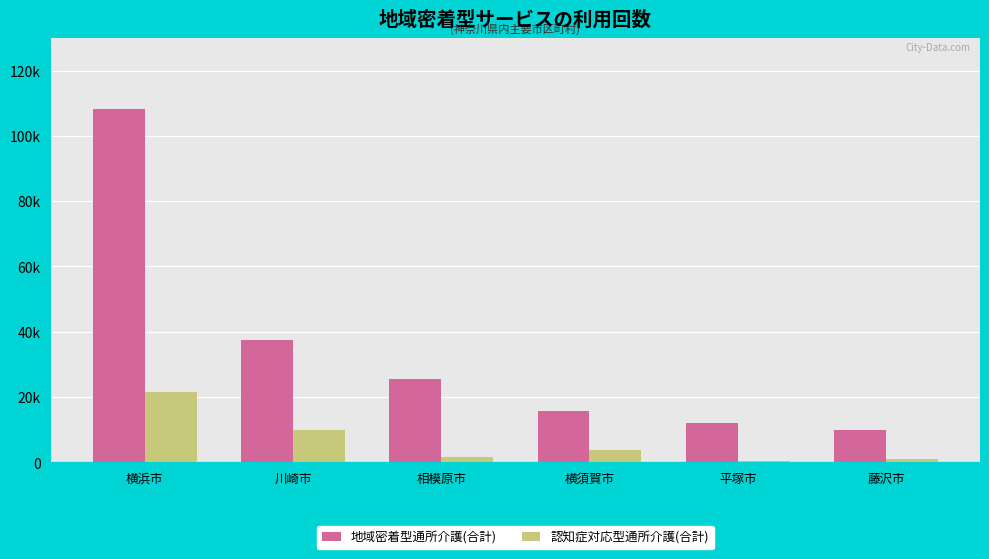

What are all the series names shown in the legend?

地域密着型通所介護(合計), 認知症対応型通所介護(合計)